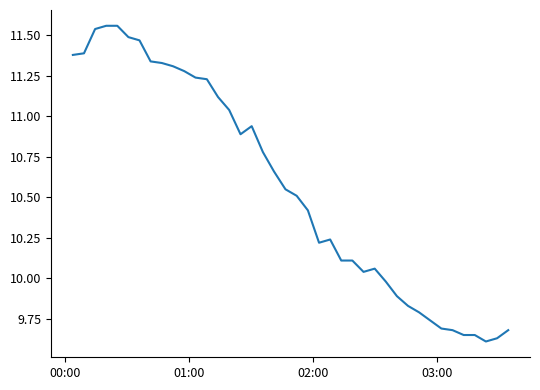

How many lines are shown in the chart?

1